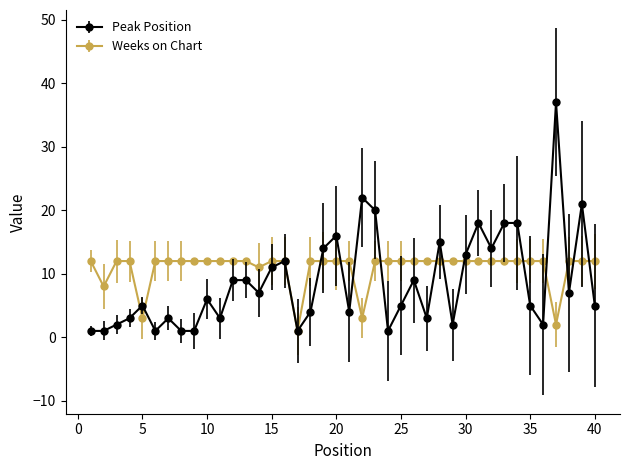

What is the value of the Weeks on Chart point at the 1st from the left?

12